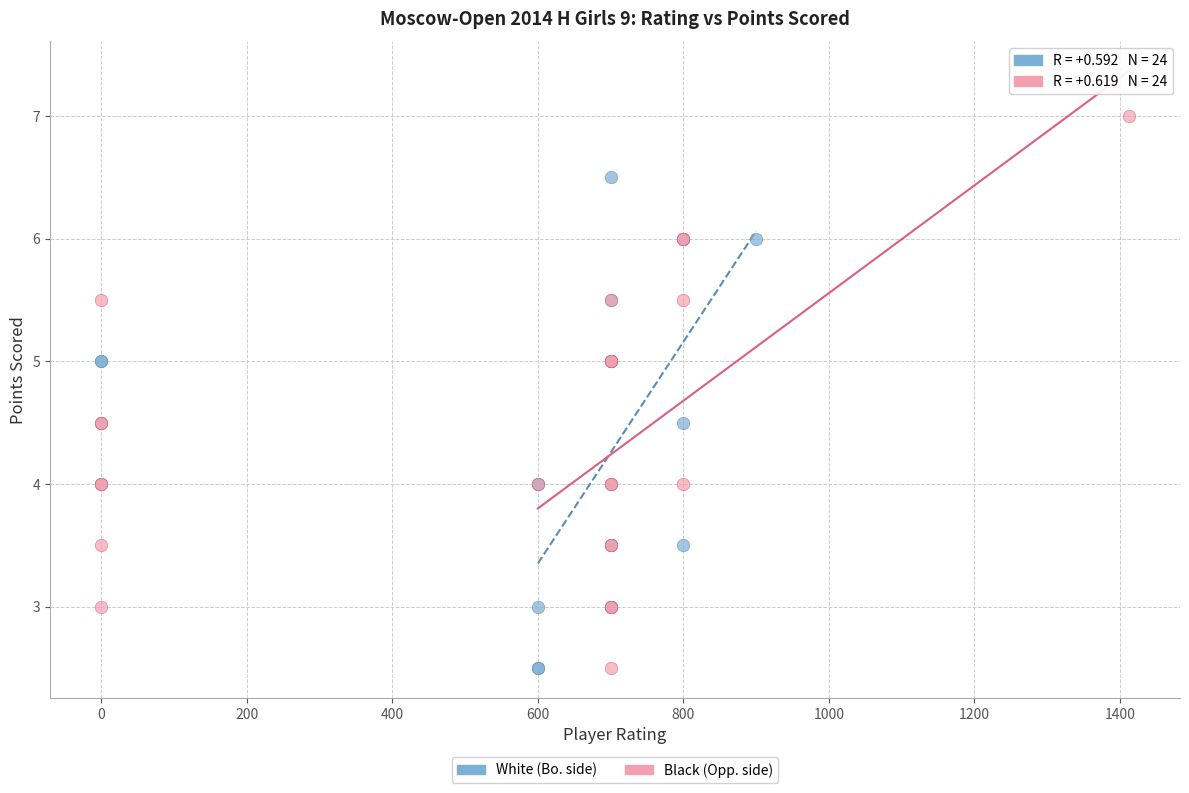

Which series contains the highest Y value?

Black (Opp. side)